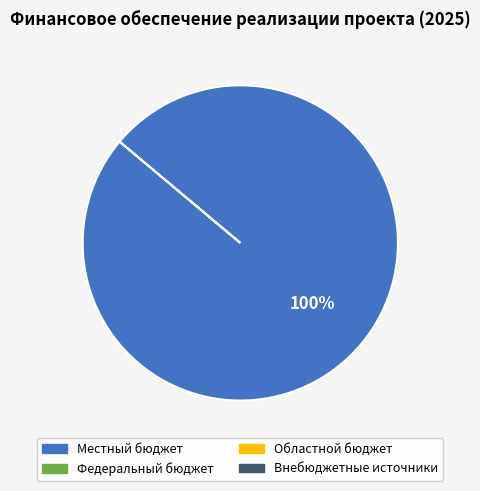

How many slices are in this pie chart?

1